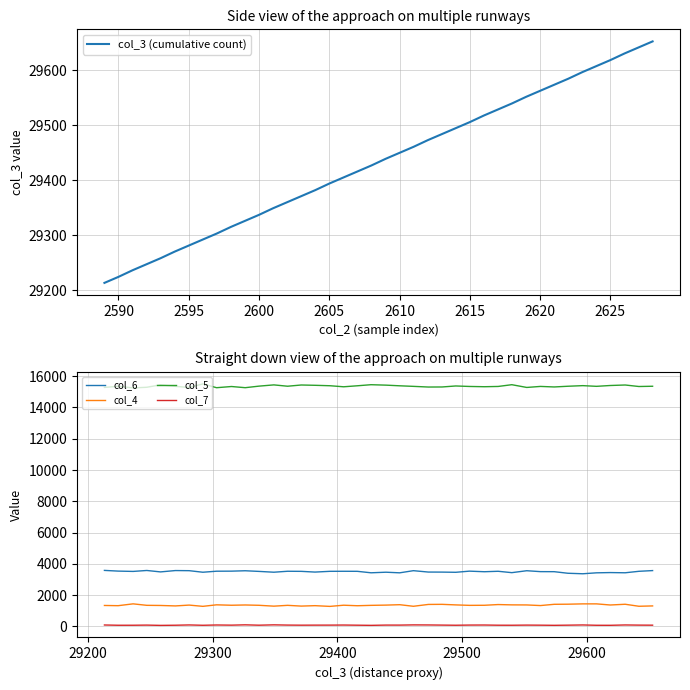

True or false: col_4 and col_5 cross at least once.

False